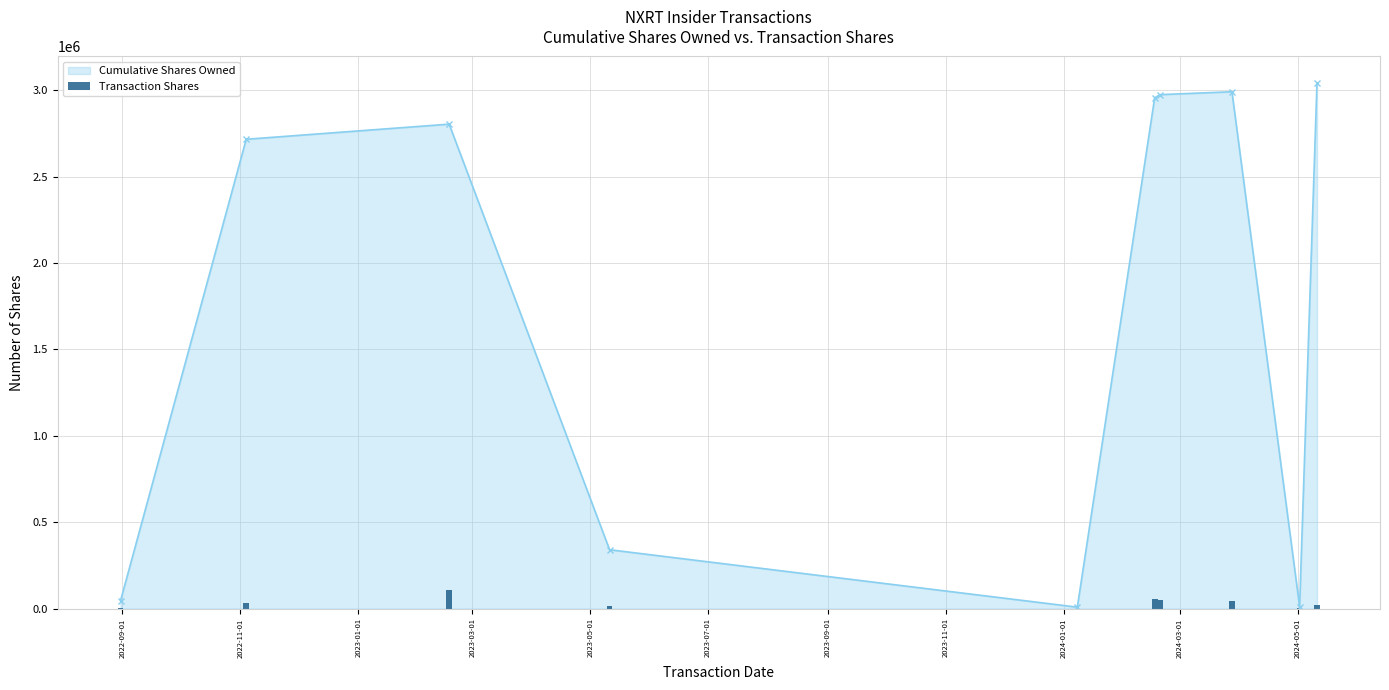

What is the highest value of the Cumulative Shares Owned series?

3042455